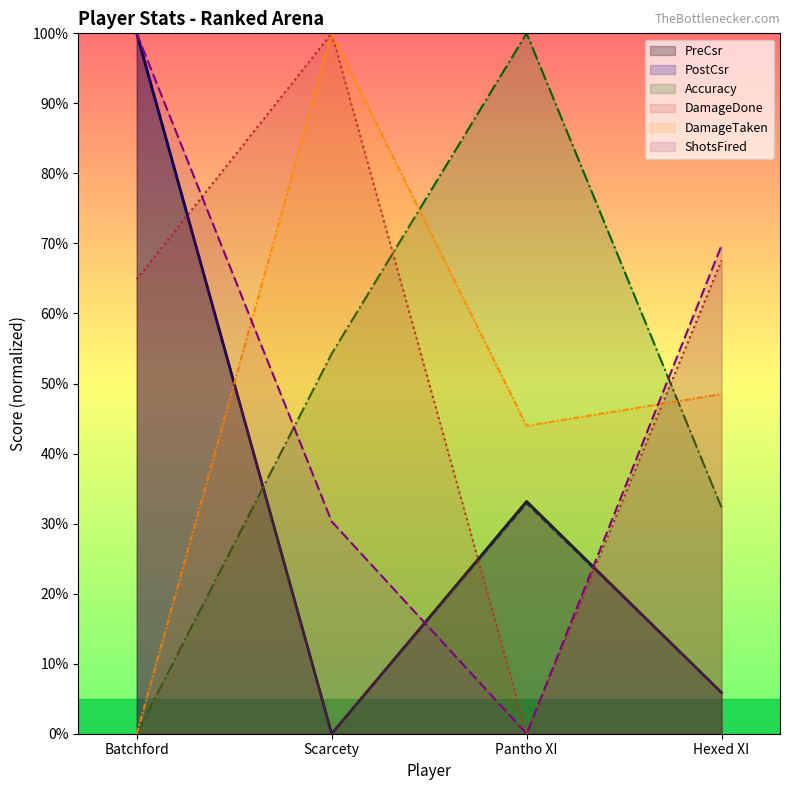

Which category has the highest value in the ShotsFired series?

Batchford